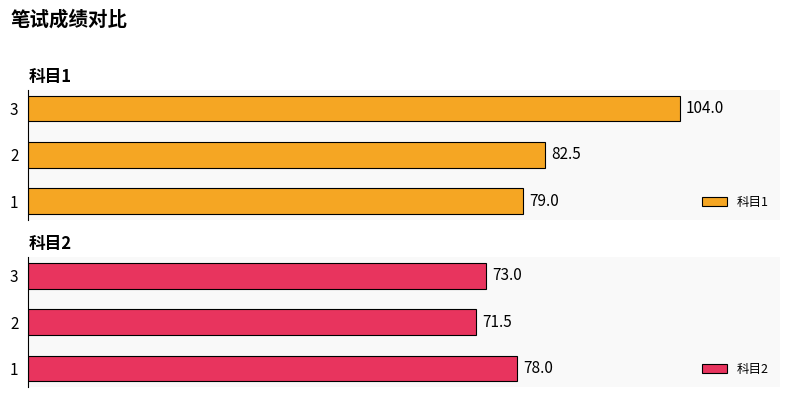

At how many categories does at least one series exceed 78?

3